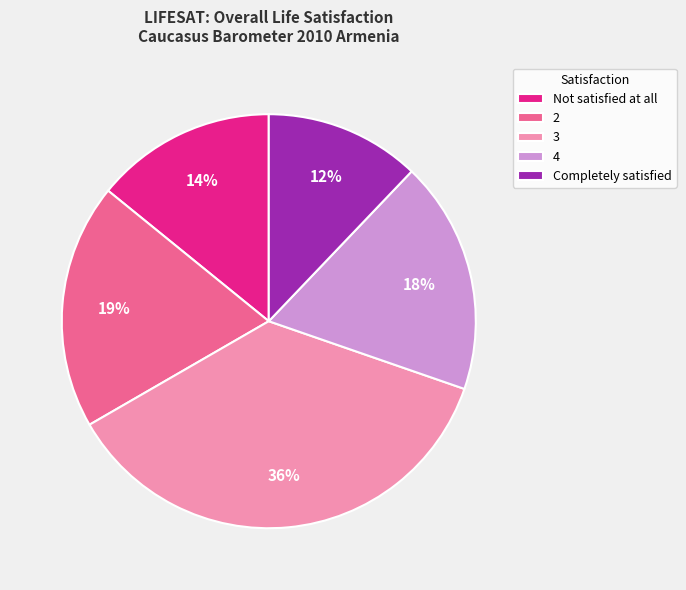

The Not satisfied at all slice represents 3% of the pie. True or false?

False